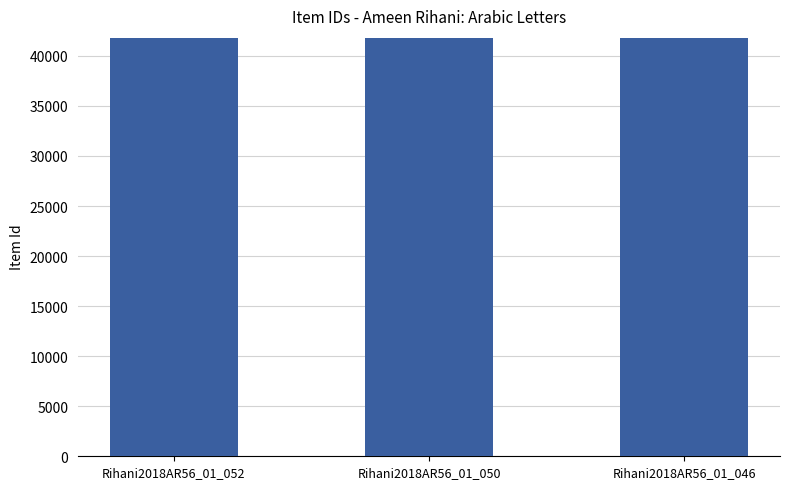

What is the greatest value displayed?

41780